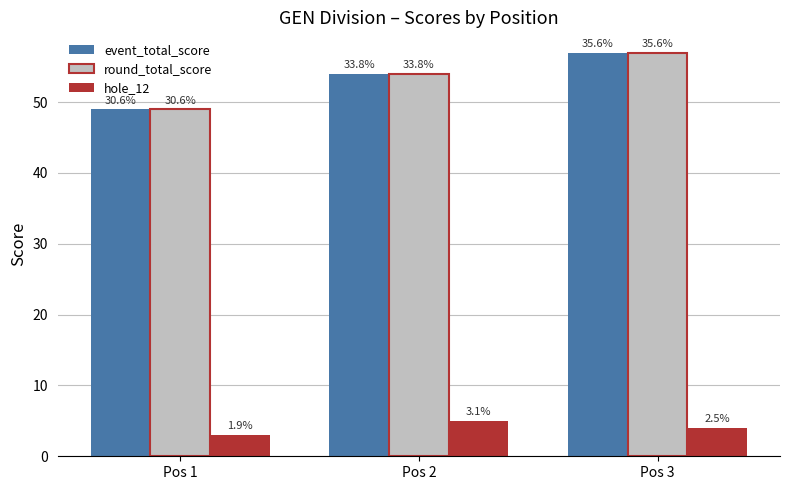

What are all the series names shown in the legend?

event_total_score, round_total_score, hole_12